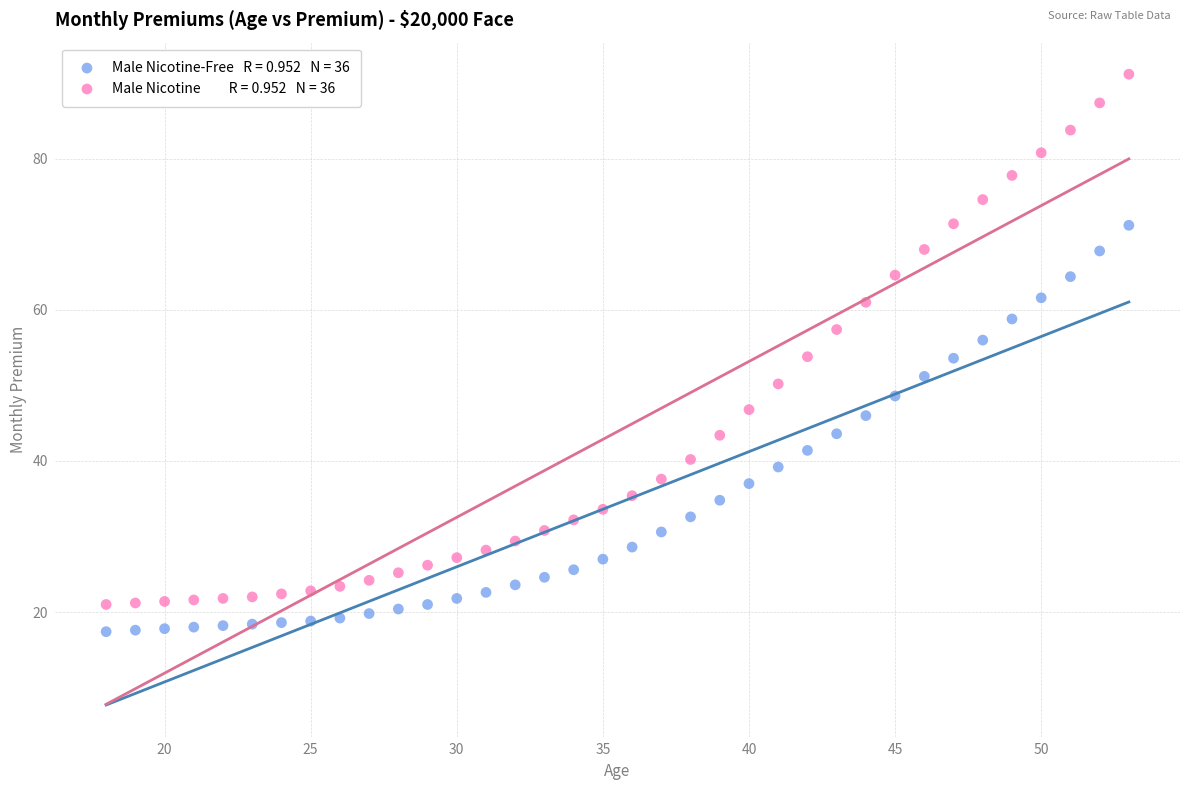

Across all data points, what is the range of Y values (max minus min)?

73.8